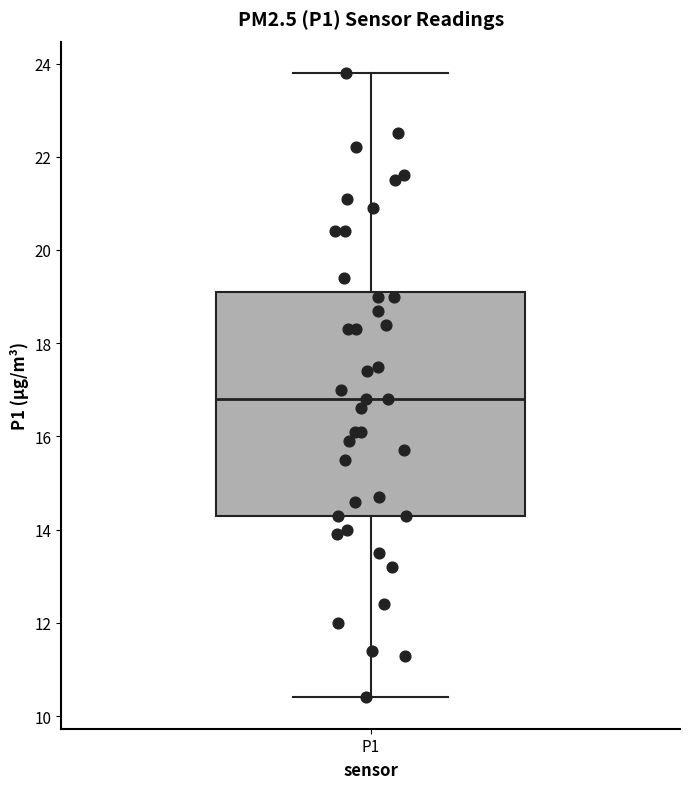

Transcribe this box plot: give where the median line is, the range the box spans, and where the two whiskers end, as read against the y-axis. The values are not printed on the chart, so give them approximately, as read against the axis.

median 16.8, box 14.4 to 19.2, whiskers 10.4 to 23.8